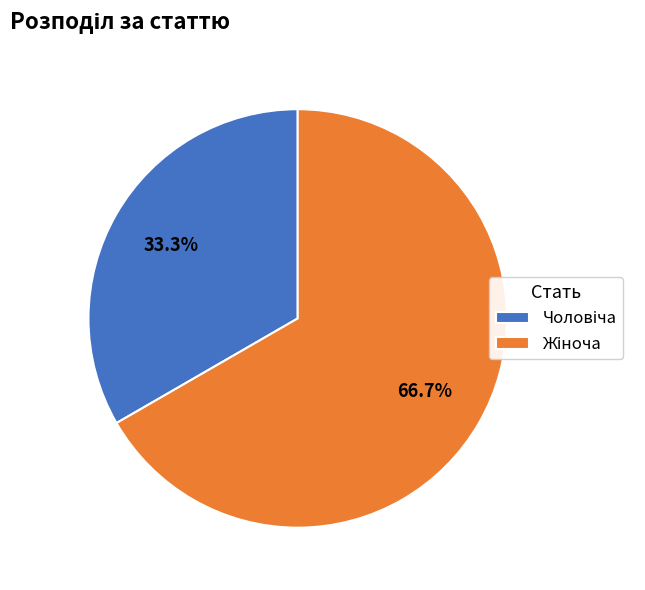

Does any single category account for the majority?

Yes